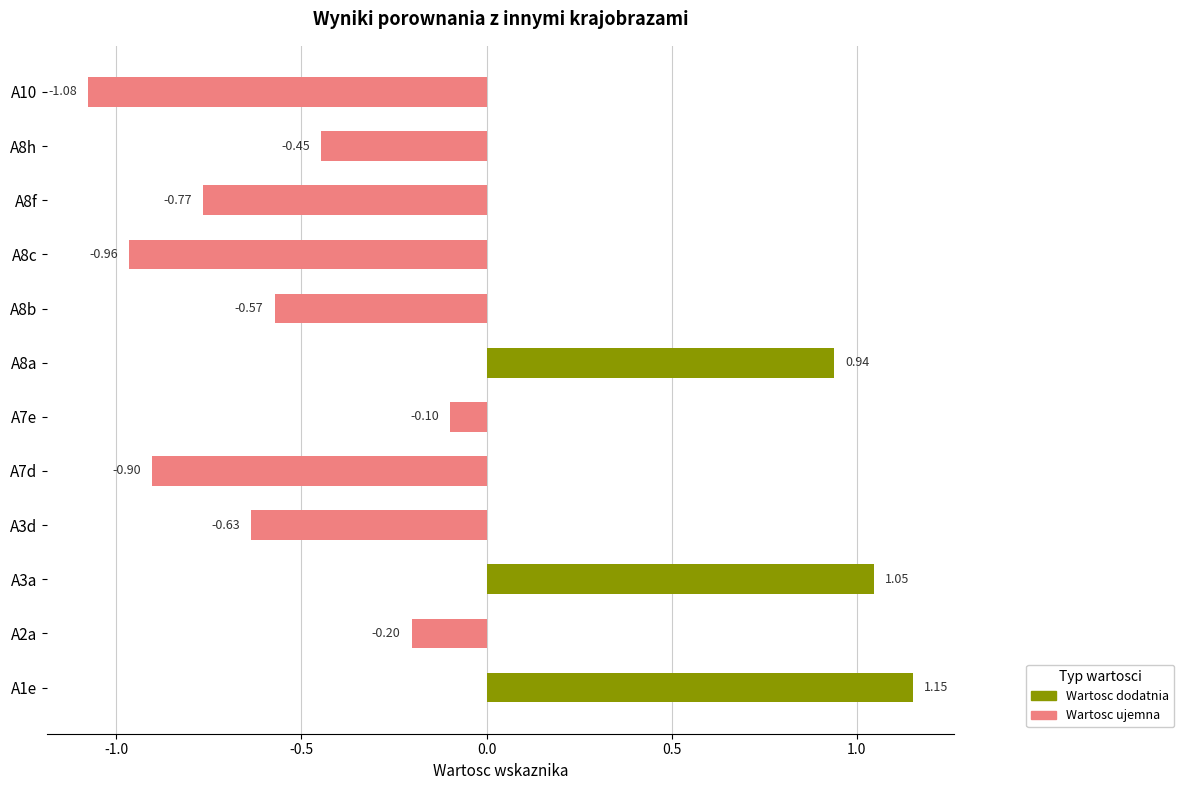

What is the sum of all values?

-2.5